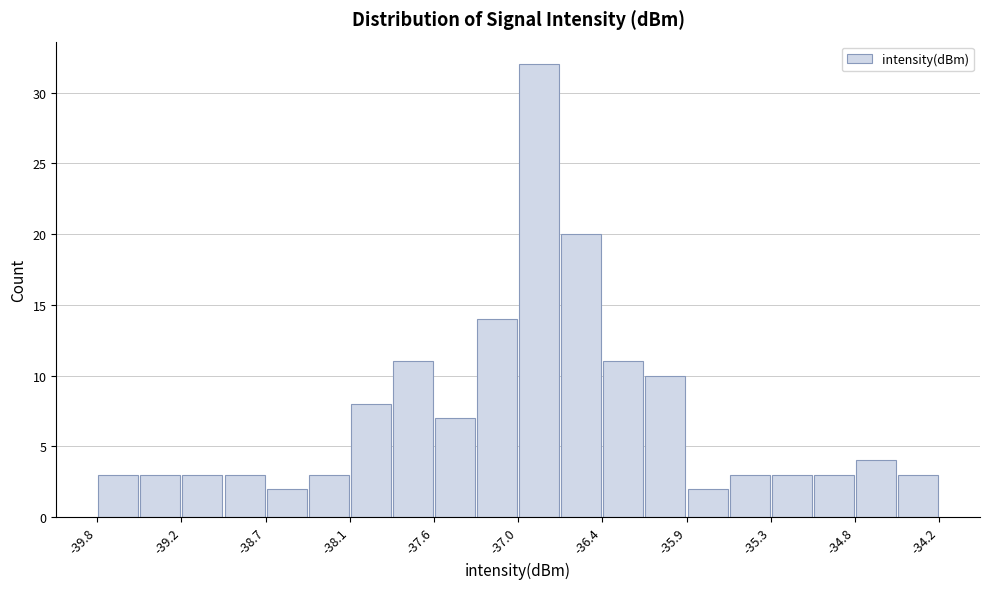

Read against the x-axis, roughly where is the centre of the tallest bar?

-36.9